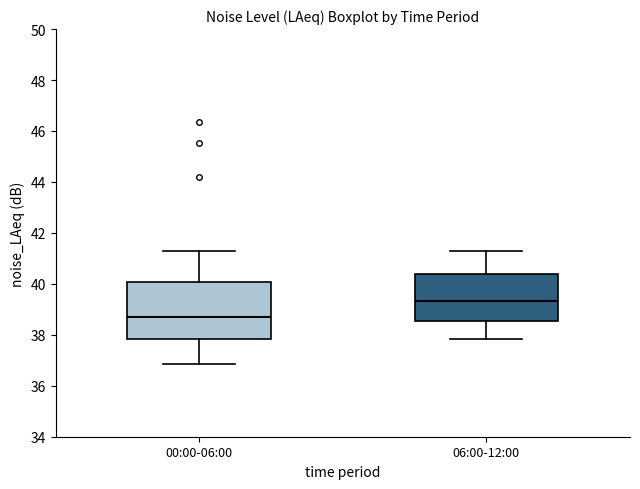

Which box's median line is the lowest?

00:00-06:00